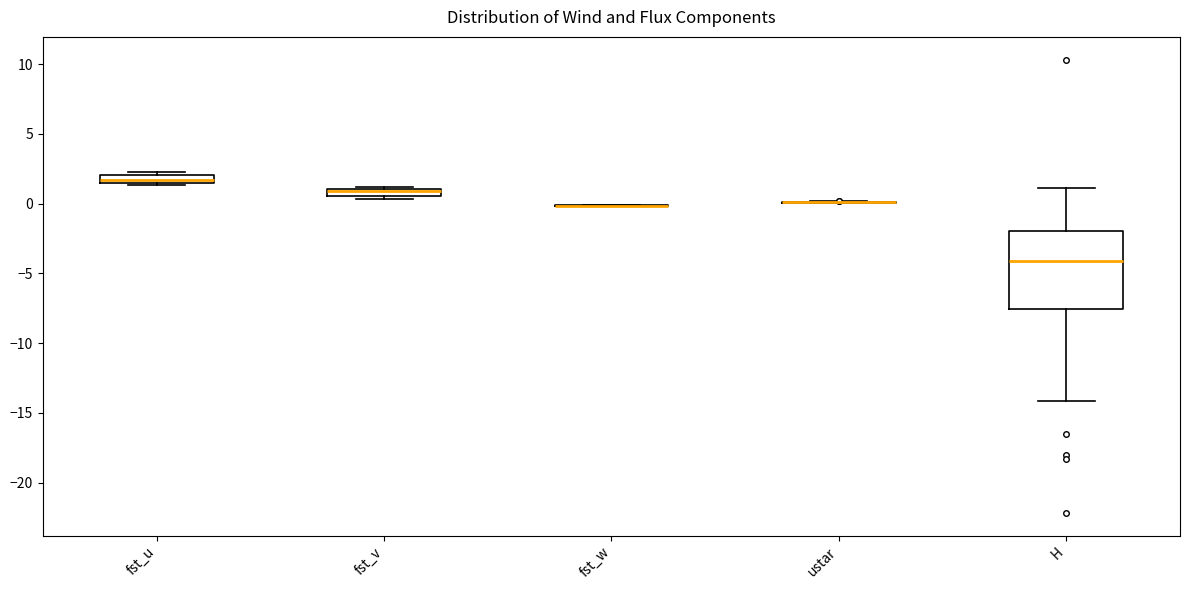

Comparing the boxes themselves (not the whiskers), which one is the tallest?

H